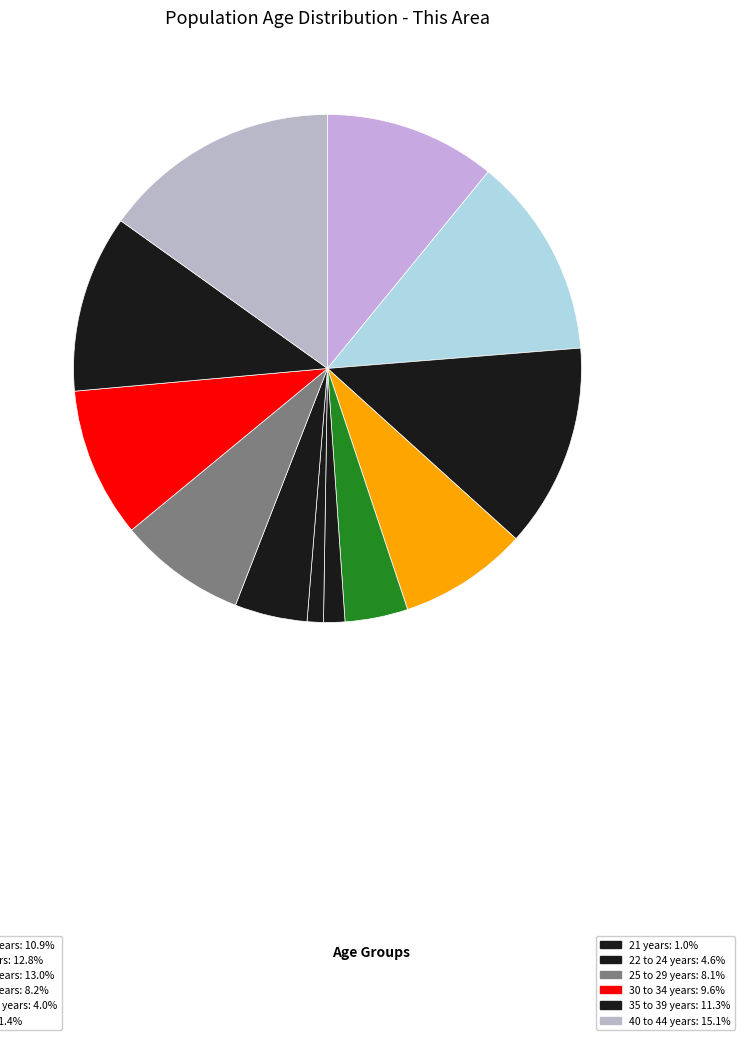

Count the number of slices in the pie.

12